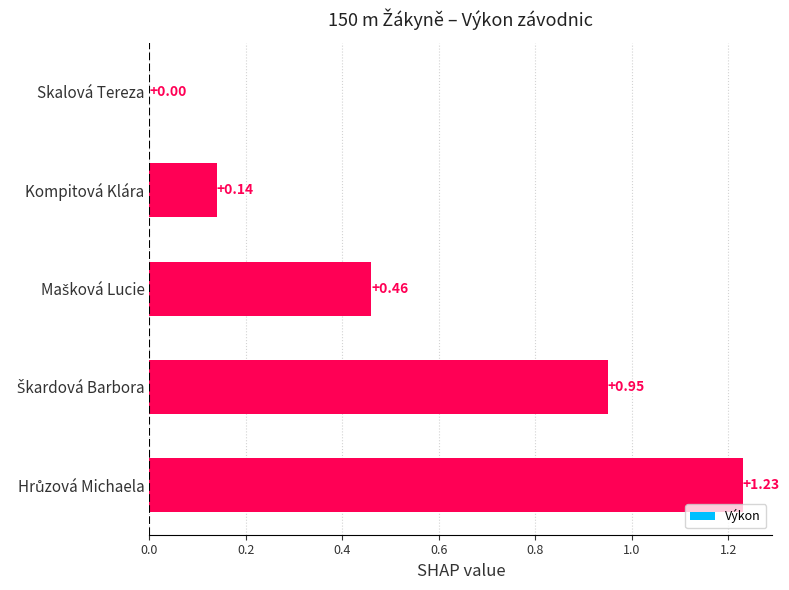

What is the sum of all values?

2.8